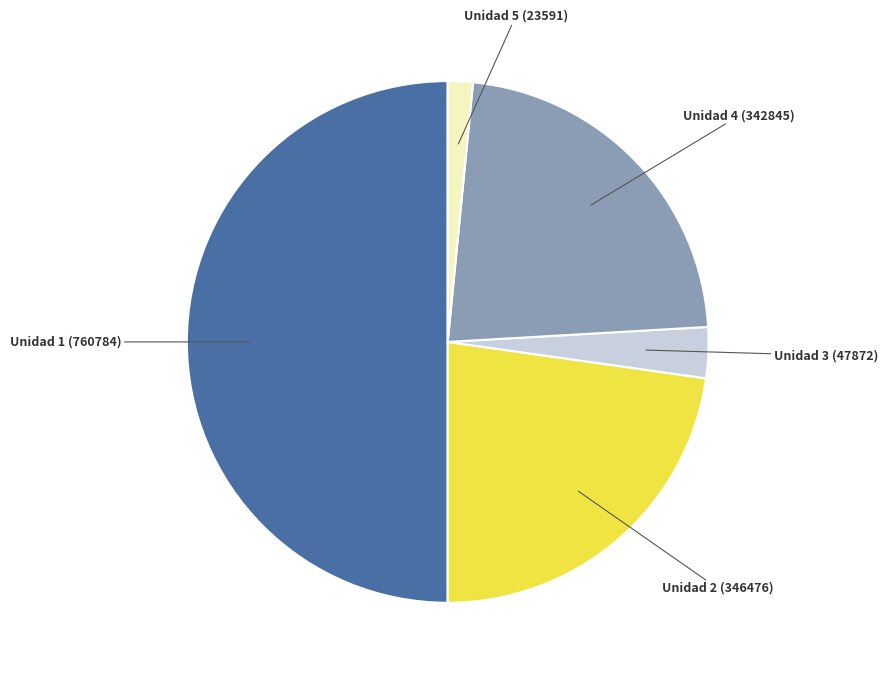

Which category has the smallest portion of the pie?

Unidad 5 (23591)